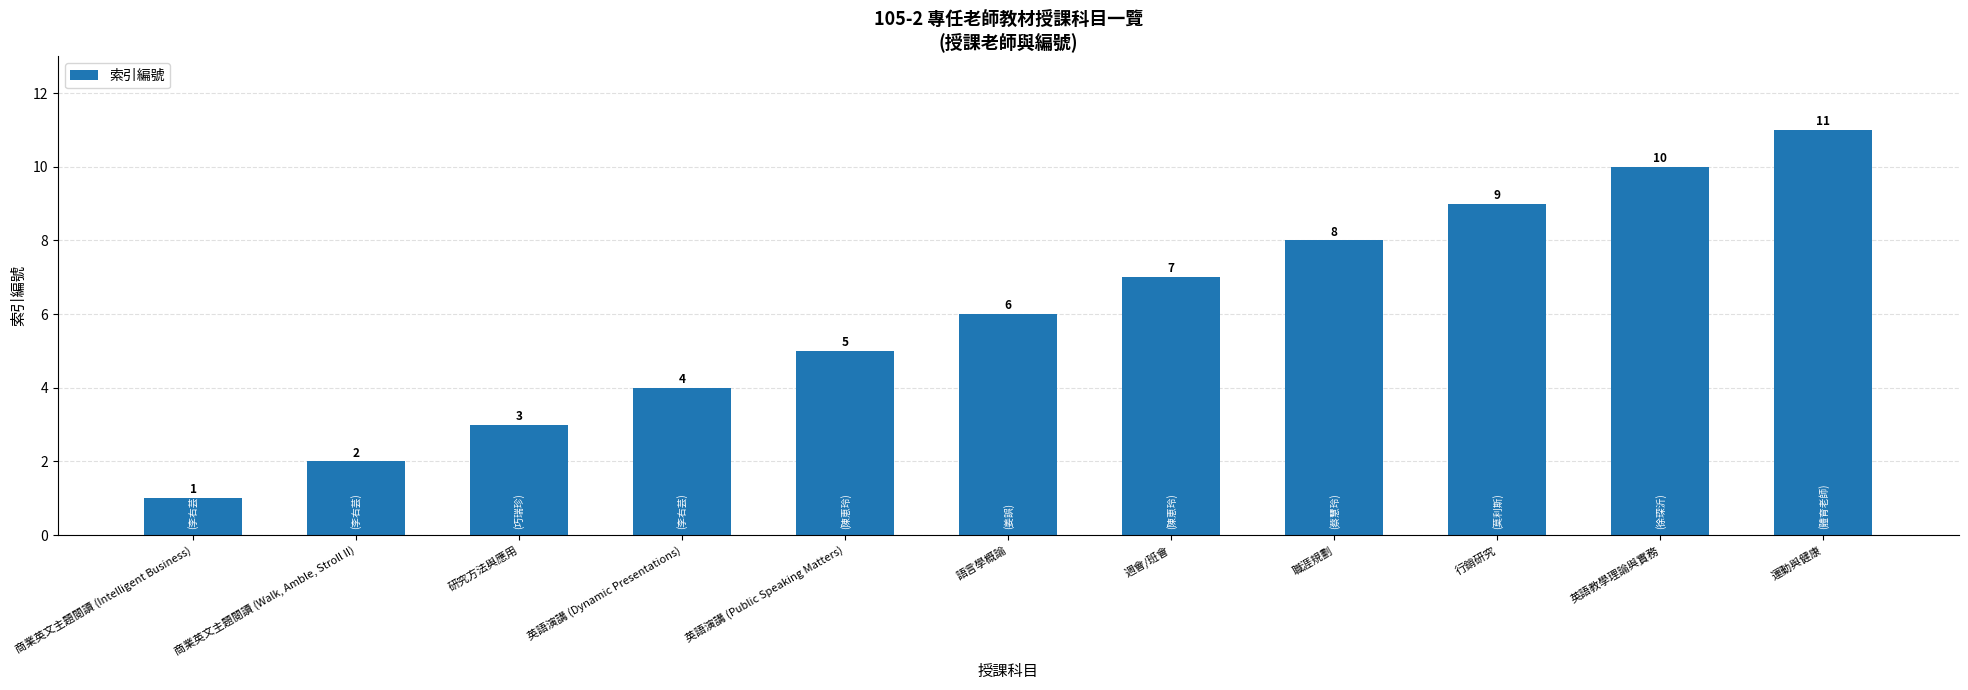

Is it true that the value at 英語教學理論與實務 is 10?

True